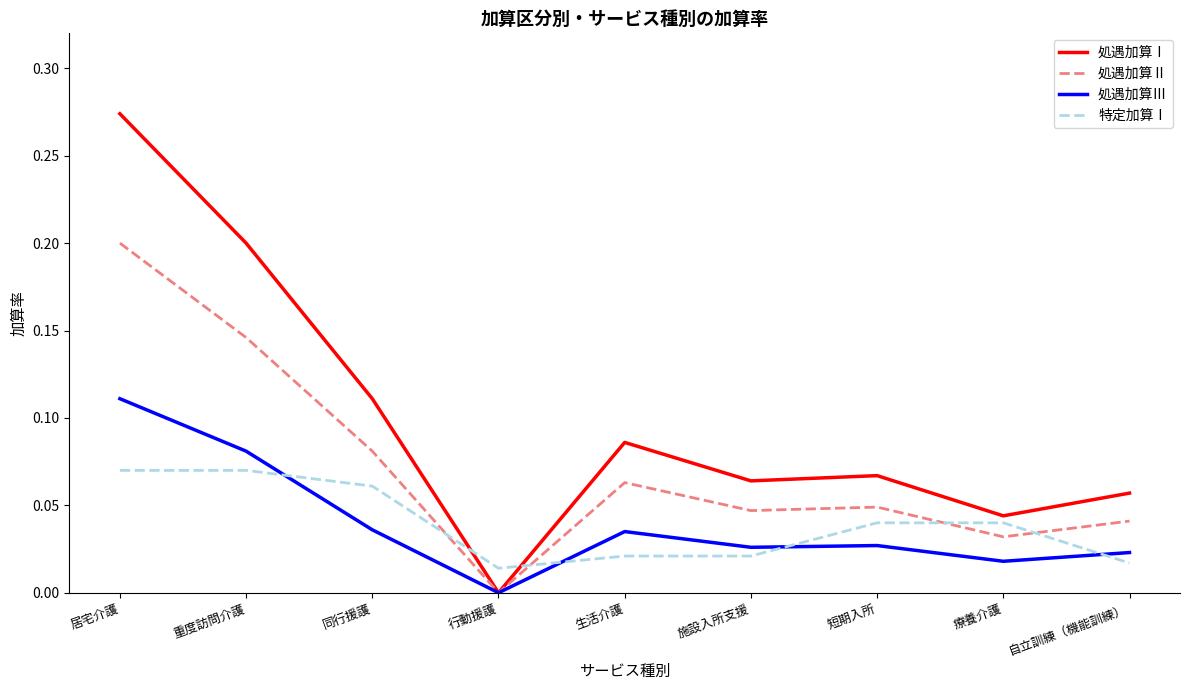

True or false: 処遇加算Ⅰ has a value of 0.1 at 重度訪問介護.

False